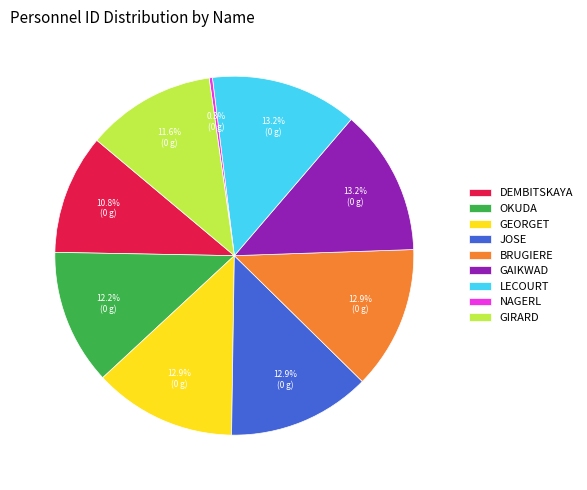

To the nearest percent, what is the average slice percentage?

11%